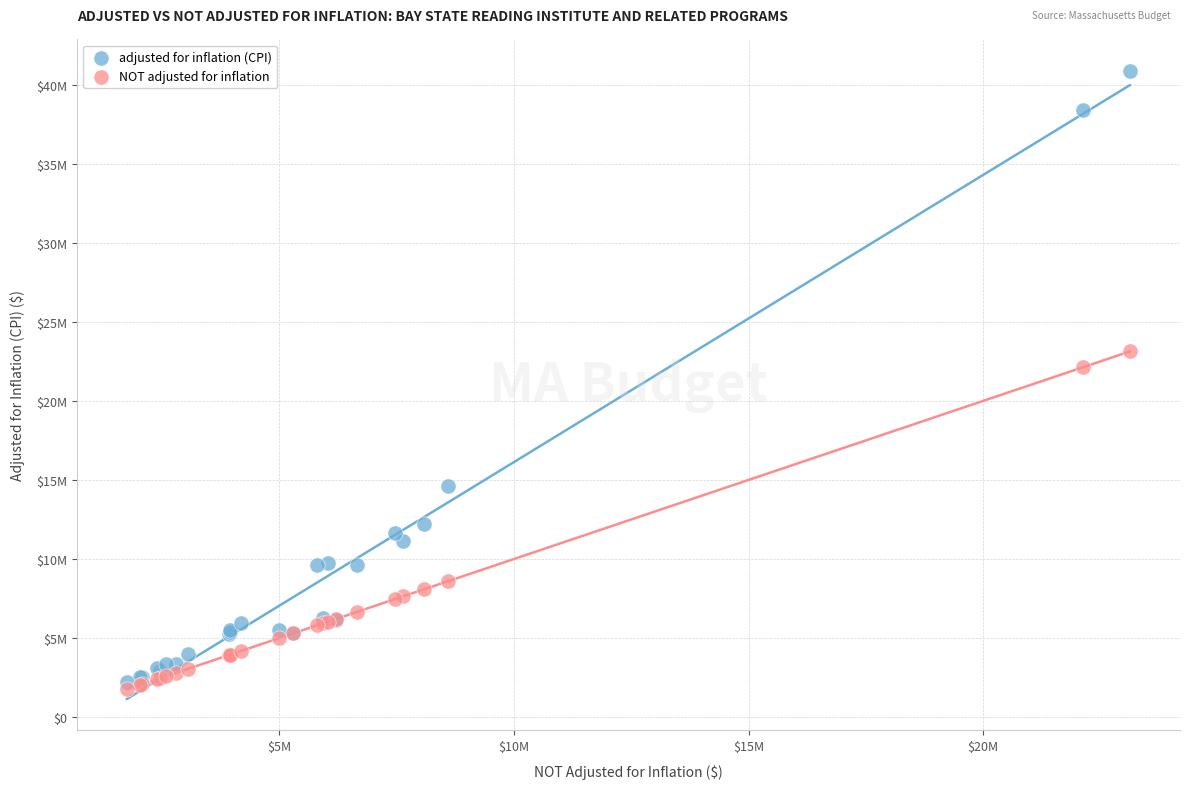

Which series reaches the maximum Y coordinate?

adjusted for inflation (CPI)